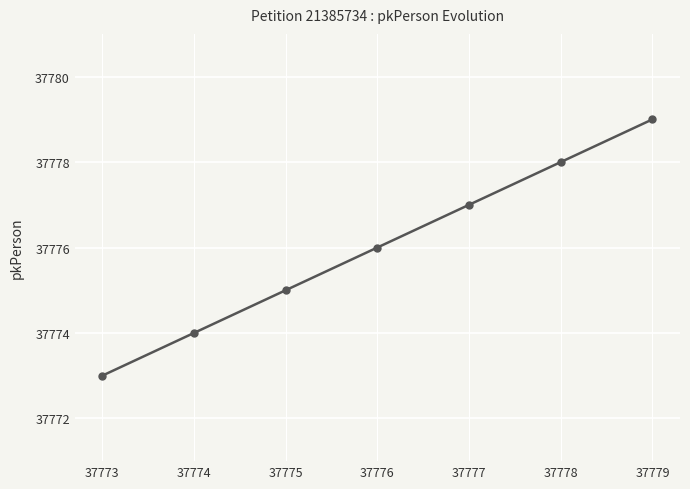

What is the sum of all values?

264432